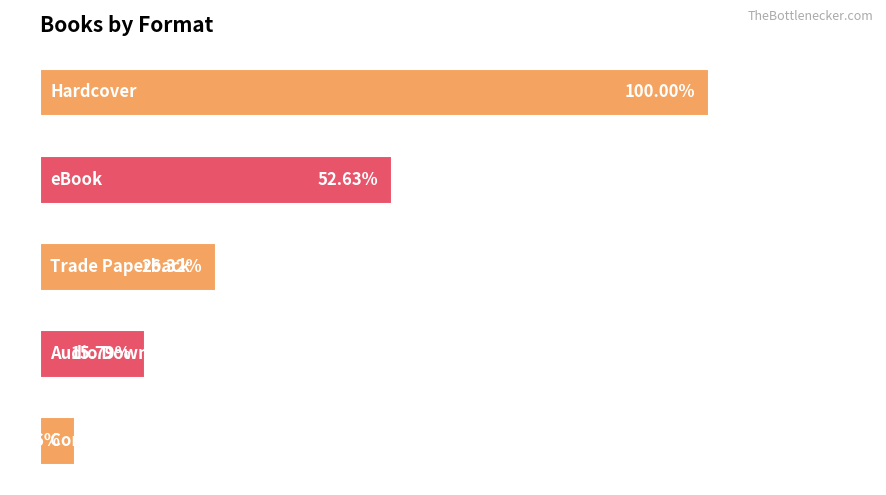

How many data points does each series have?

5